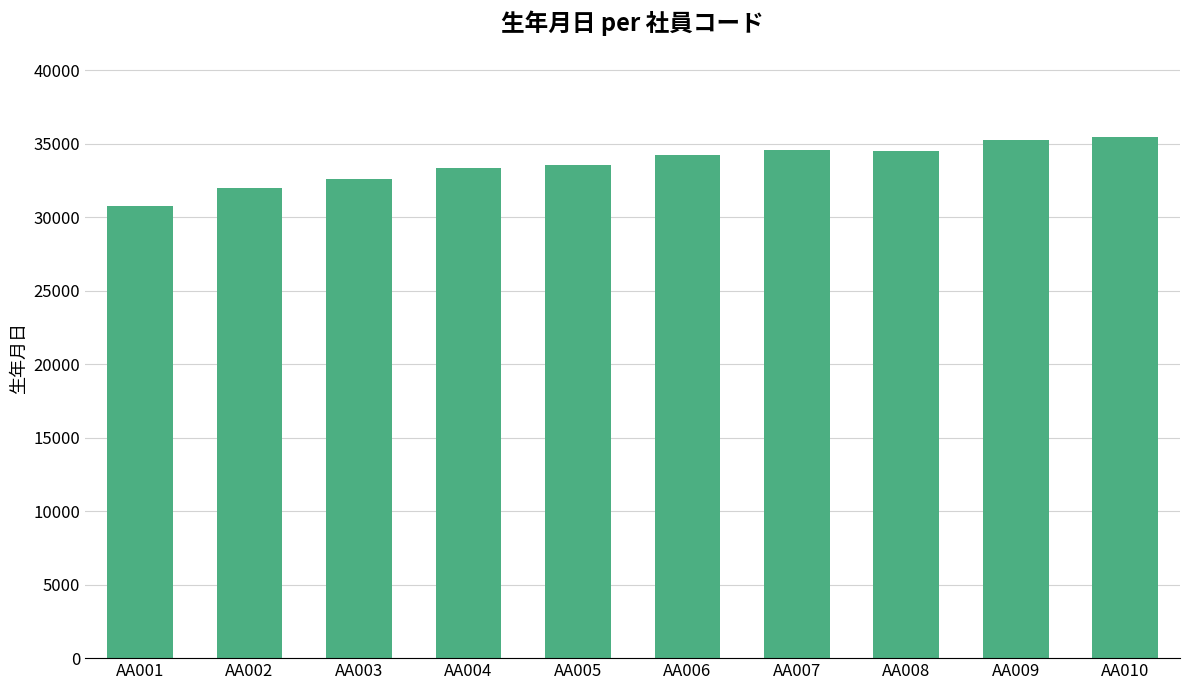

What is the greatest value displayed?

35476